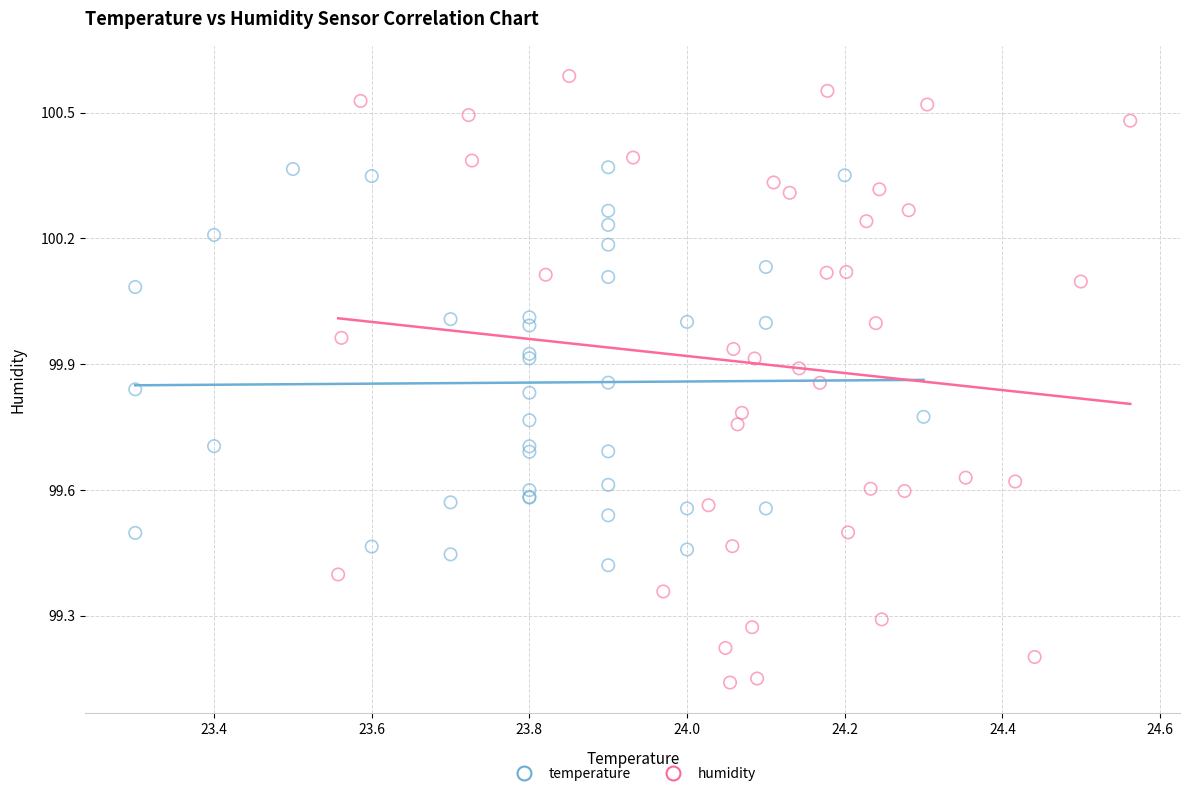

Which series has the largest Y range (max minus min)?

humidity